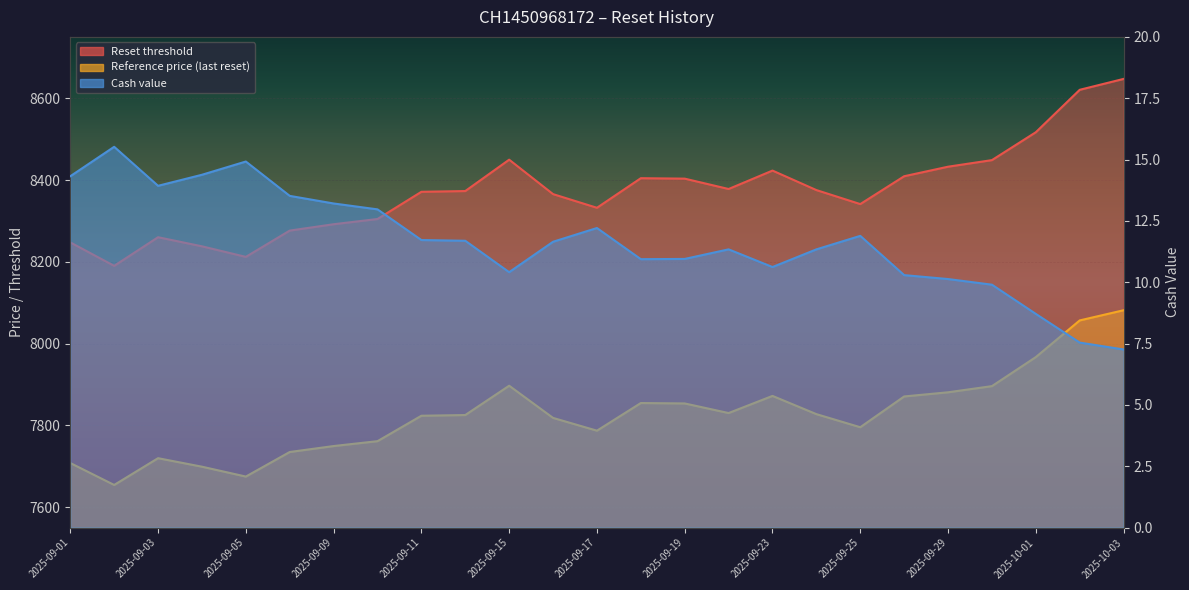

At which category does Cash value reach its first local peak?

2025-09-02